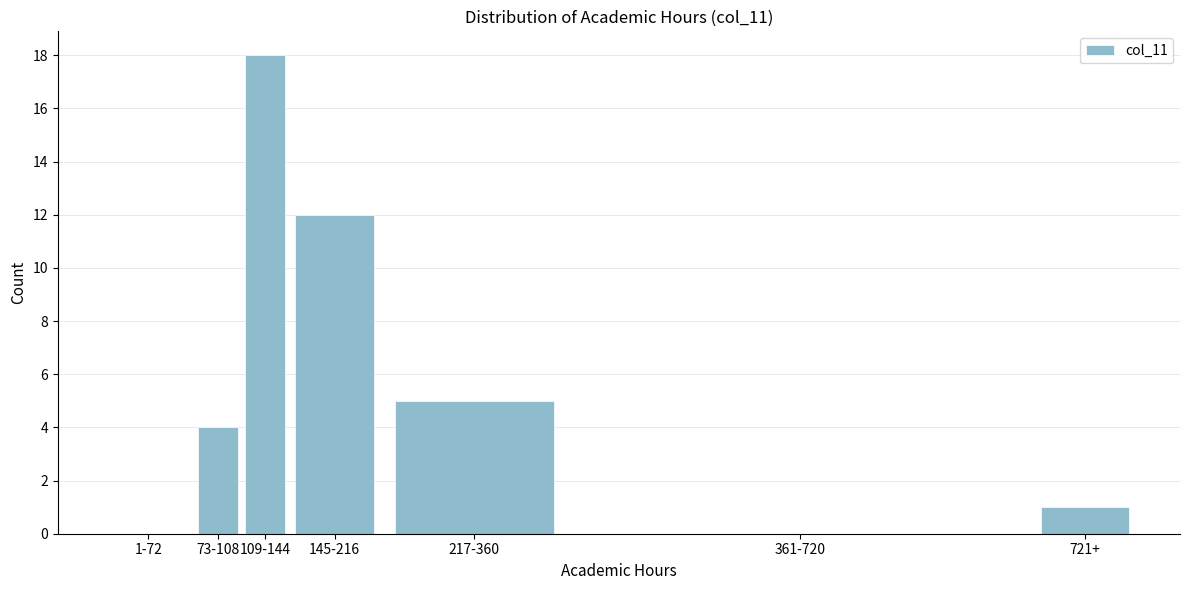

Reading left to right, extract all data points from this chart.

1-72=0	73-108=4	109-144=18	145-216=12	217-360=5	361-720=0	721+=1